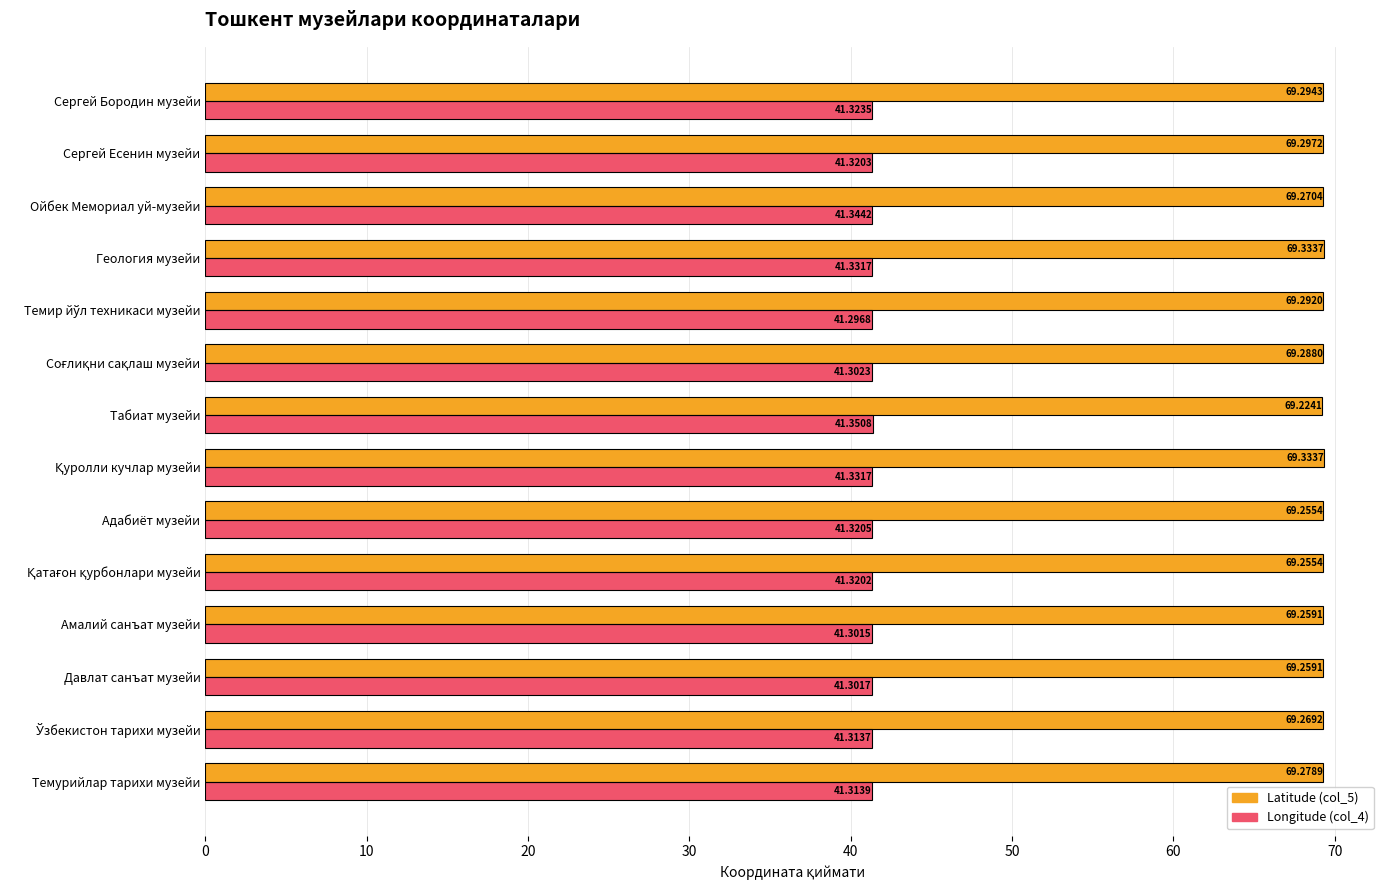

At how many categories does at least one series exceed 53?

14